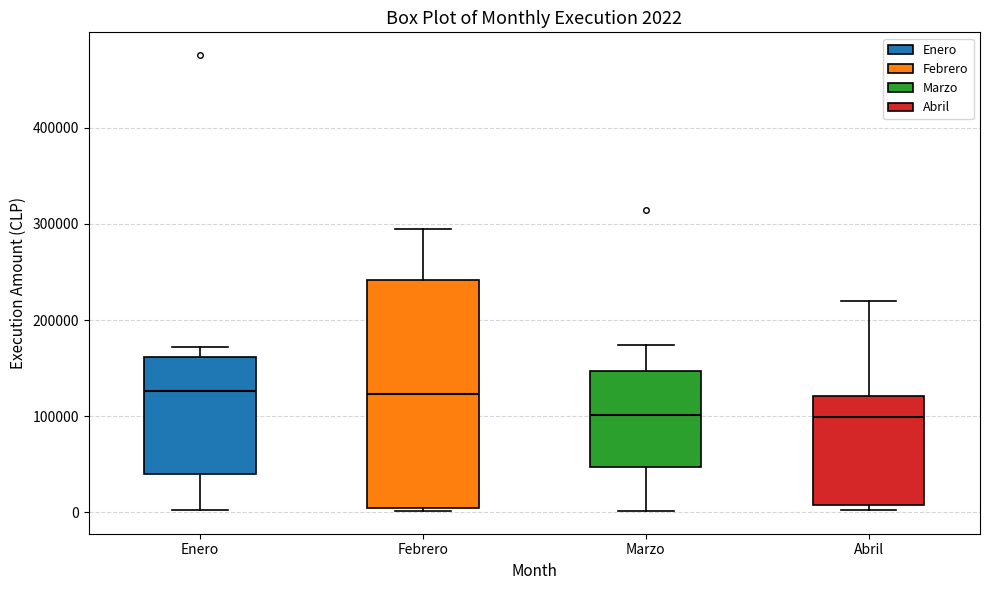

Comparing the boxes themselves (not the whiskers), which one is the tallest?

Febrero